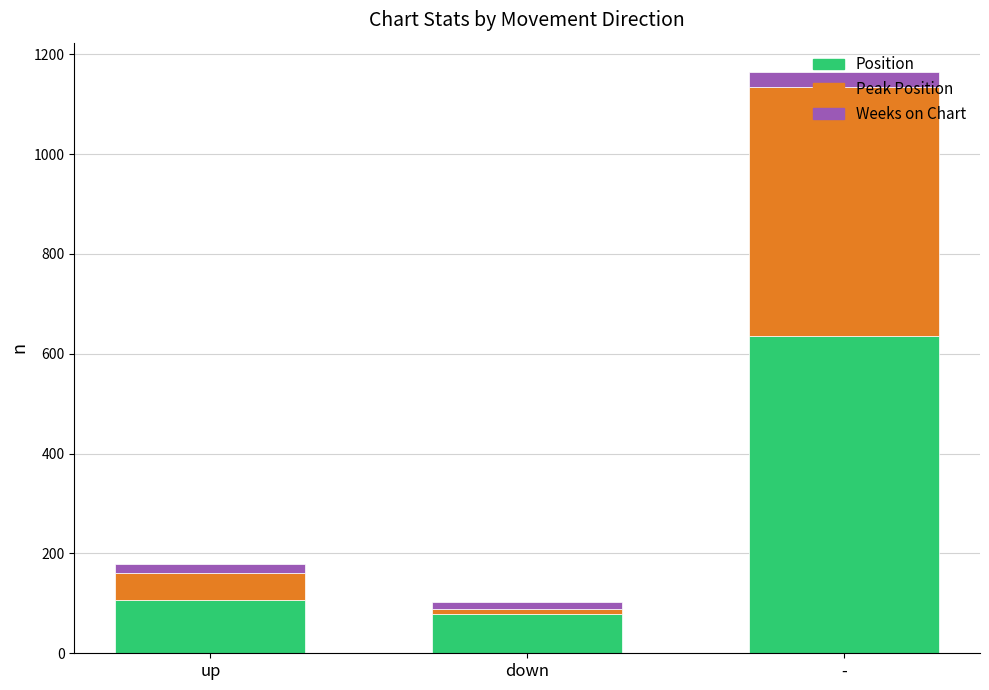

What is the minimum value for Position?

78